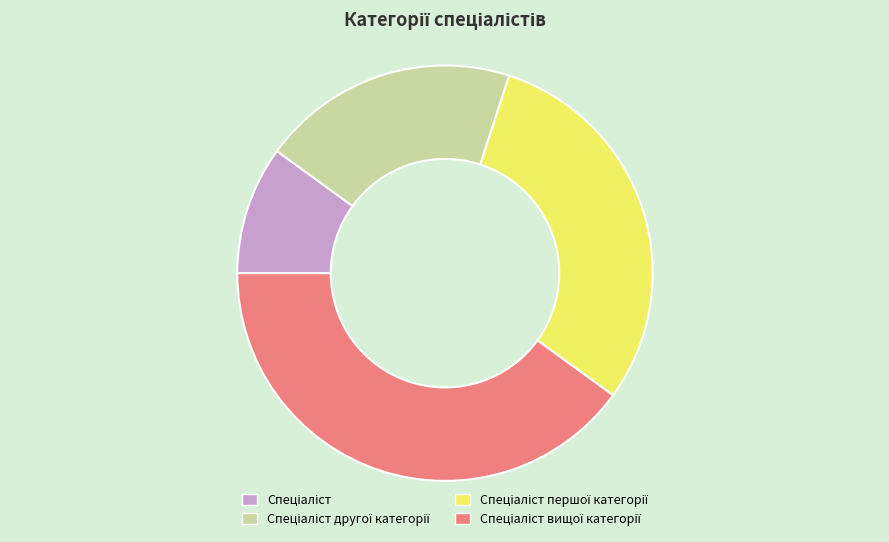

Is there any slice that represents more than half of the pie?

No